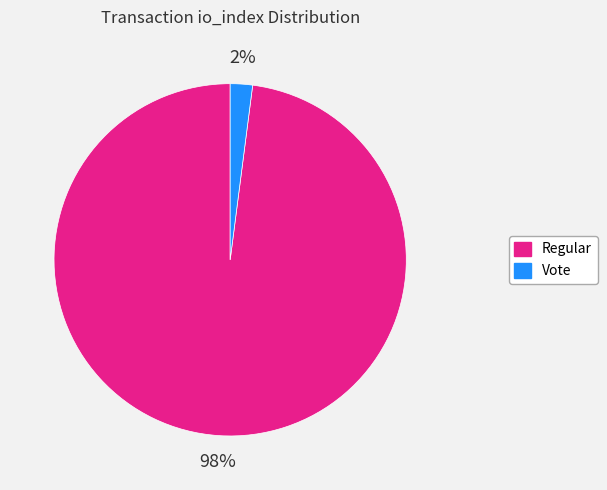

To the nearest percent, what is the average slice percentage?

50%